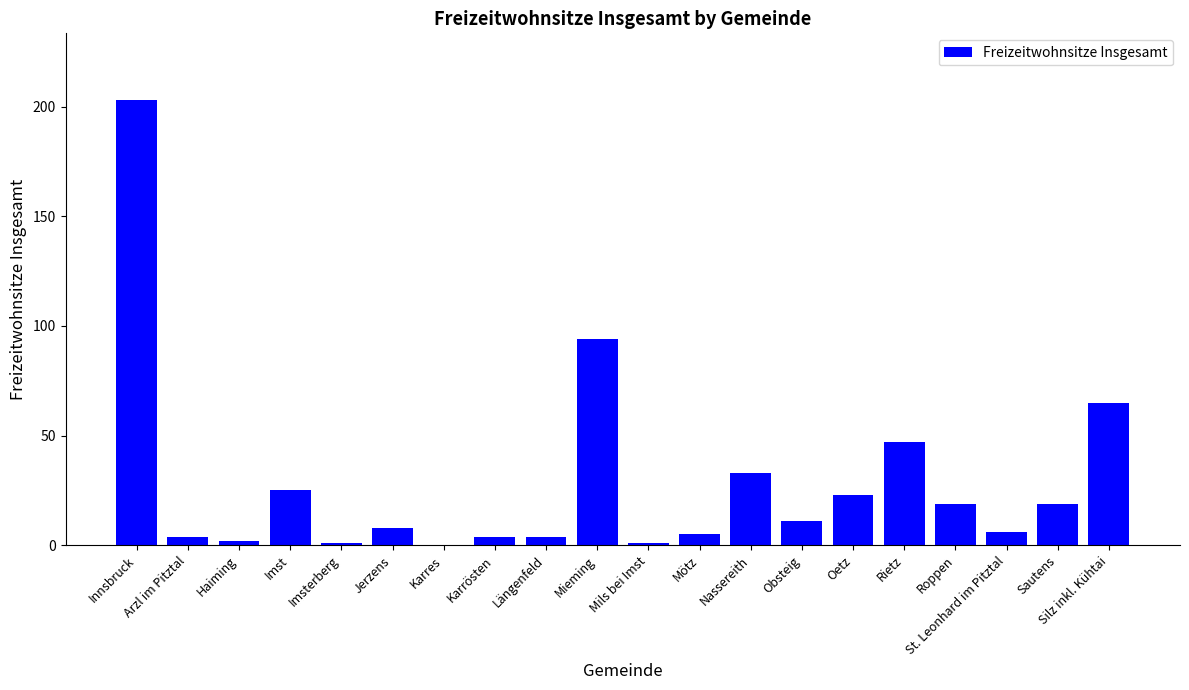

What is the sum of all values?

574